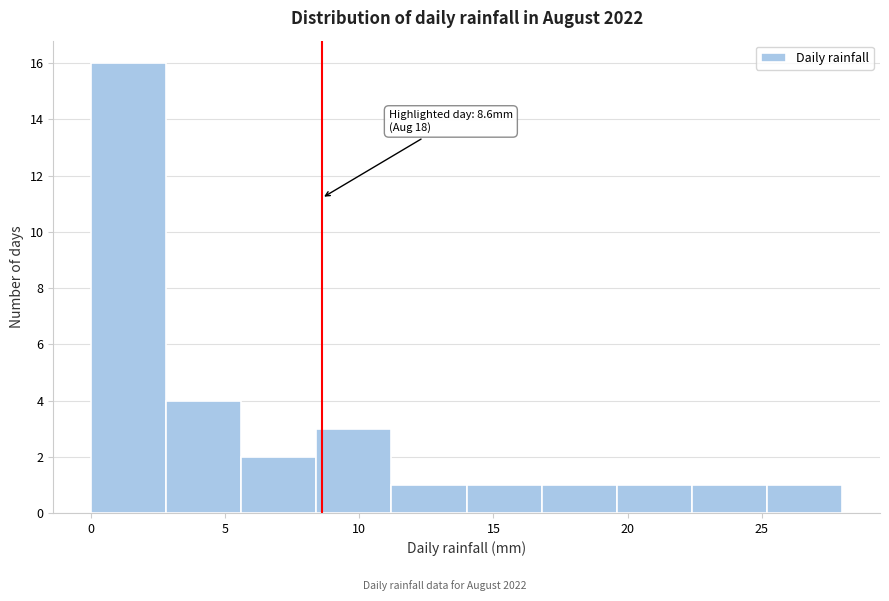

Which range on the x-axis has the tallest bar?

0.0 to 2.8